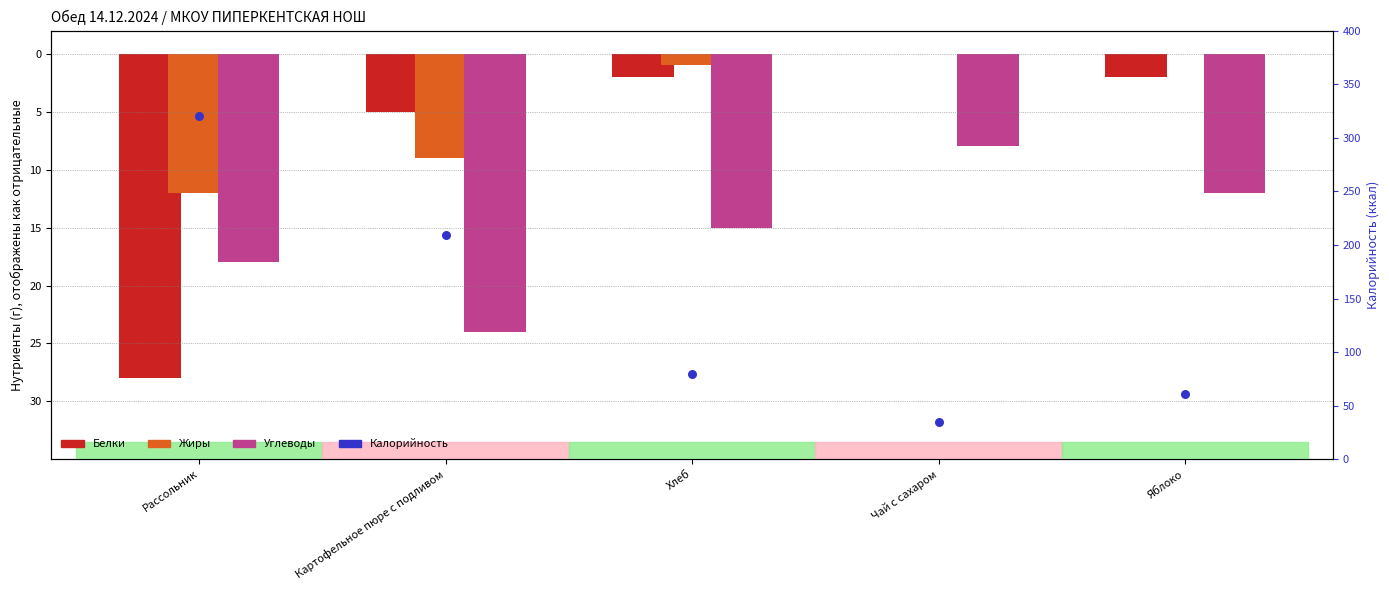

At how many categories does at least one series exceed 266?

1